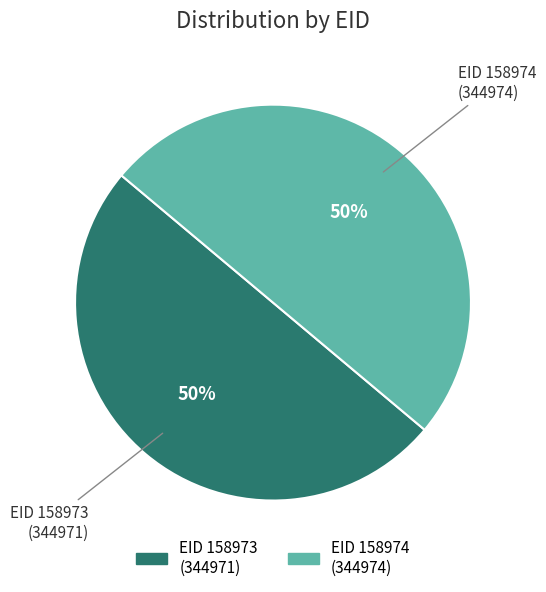

To the nearest percent, what is the average slice percentage?

50%